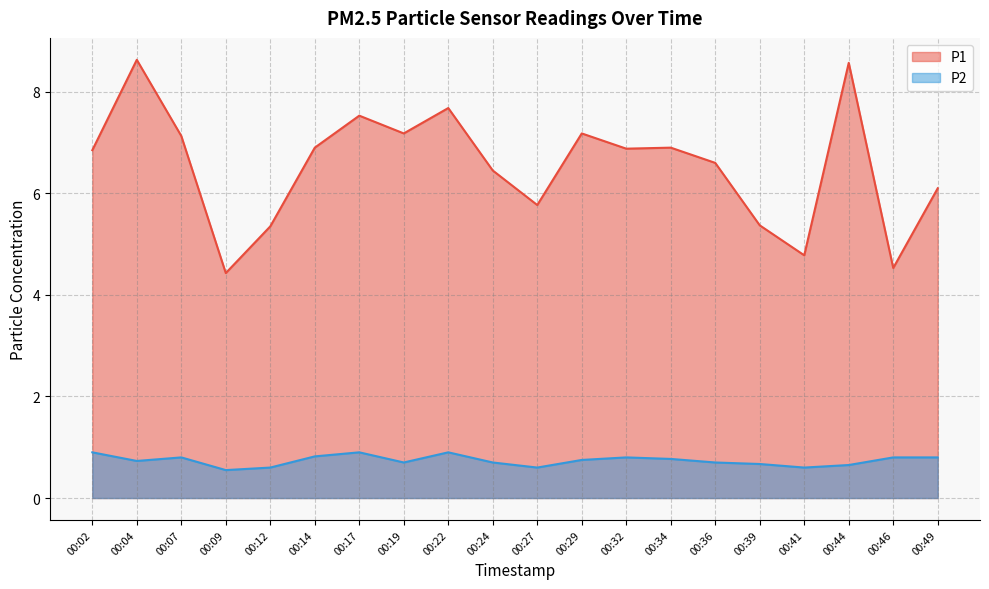

At which category does P1 reach its first local peak?

00:04